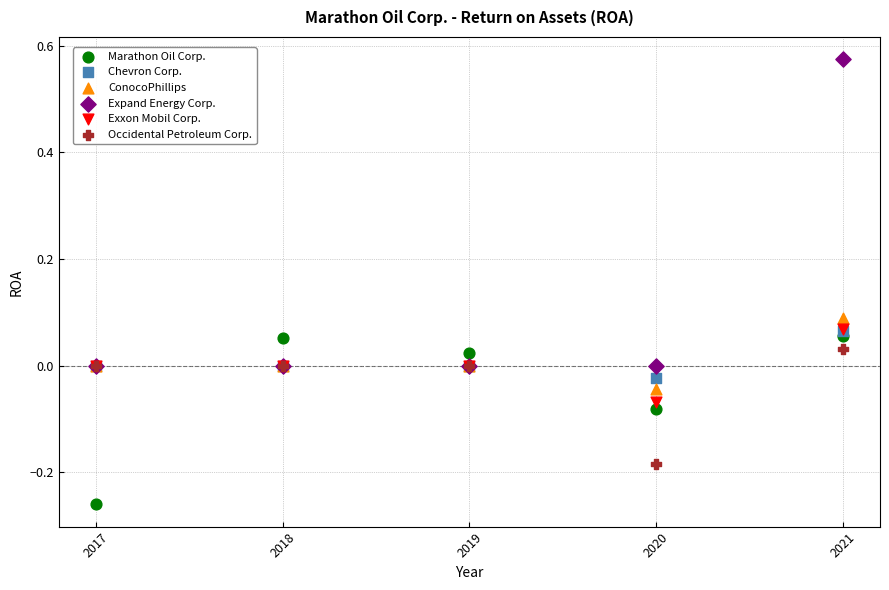

Which series contains the lowest Y value?

Marathon Oil Corp.